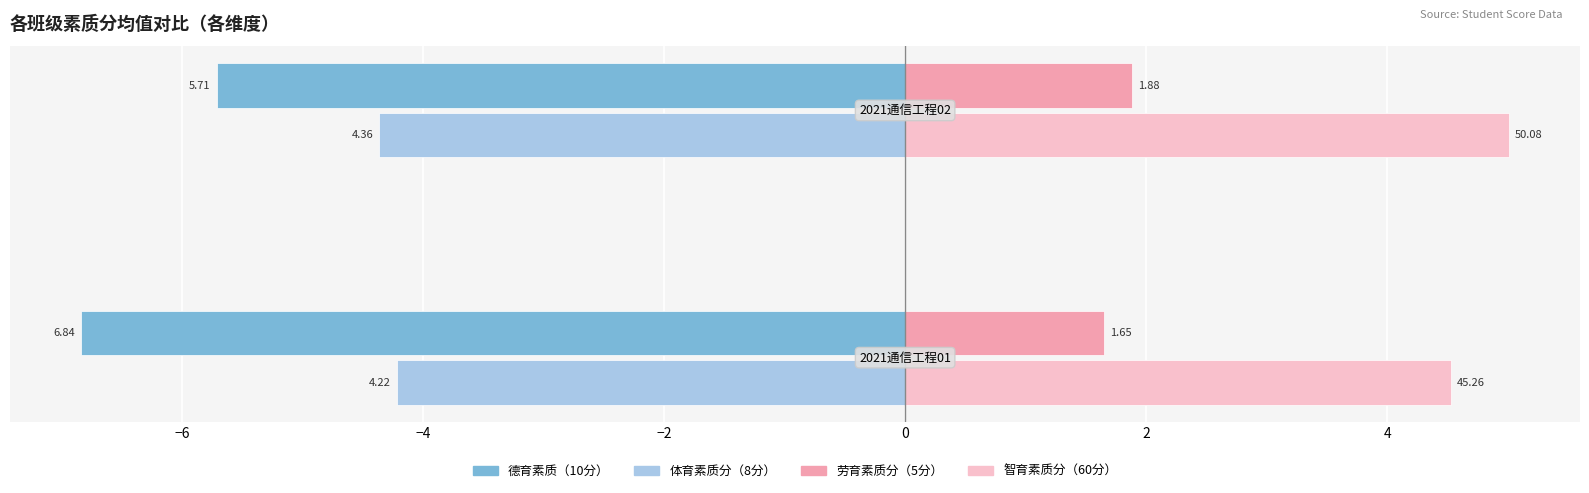

What are all the series names shown in the legend?

德育素质（10分）, 体育素质分（8分）, 劳育素质分（5分）, 智育素质分（60分）